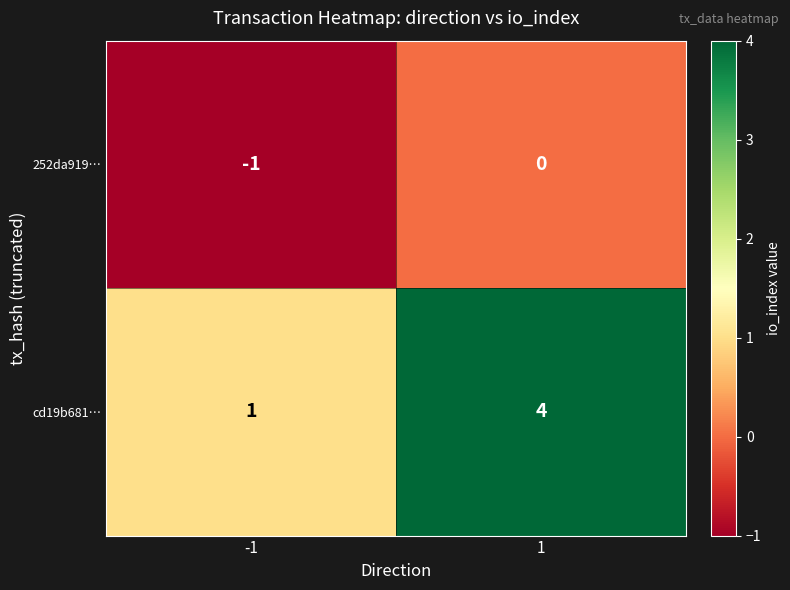

What is the sum of all cd19b681… values?

5